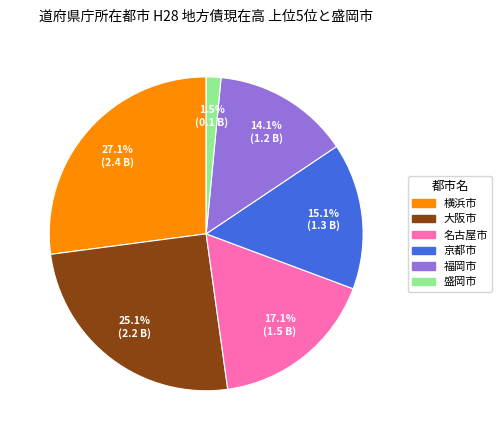

Approximately how many times larger is the value at 福岡市 compared to 京都市?

0.9